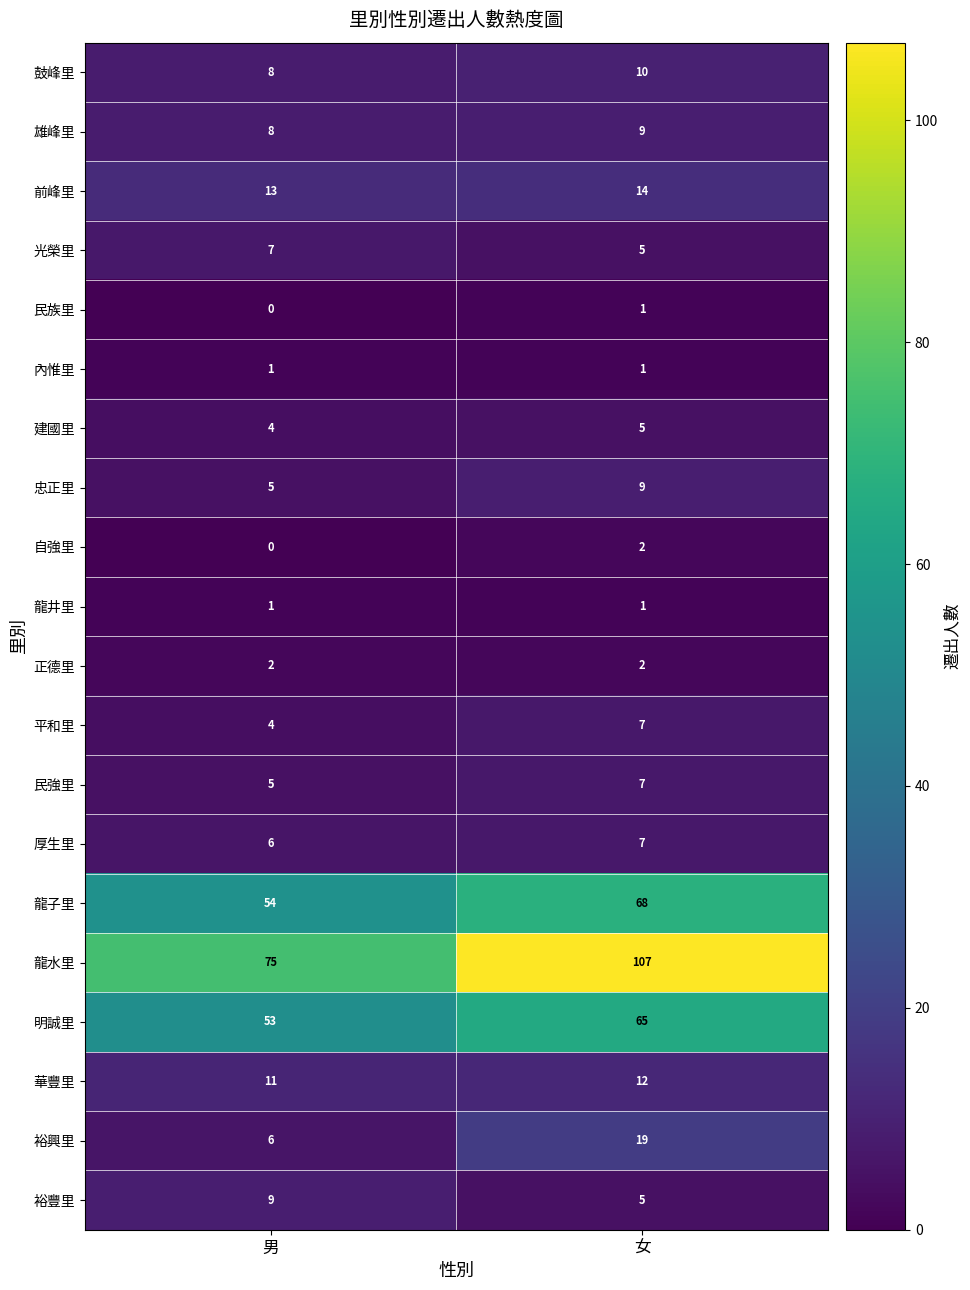

At which category is the sum across all series the highest?

女